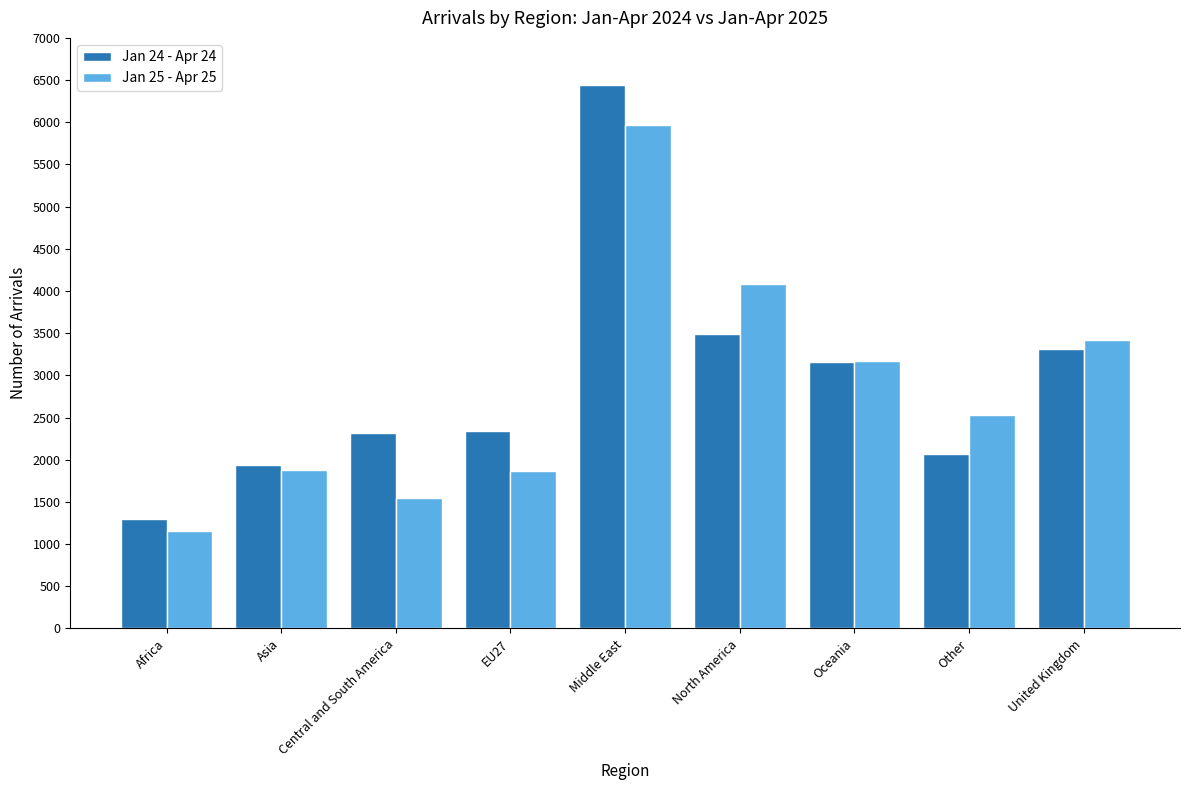

Count the number of data series in this chart.

2